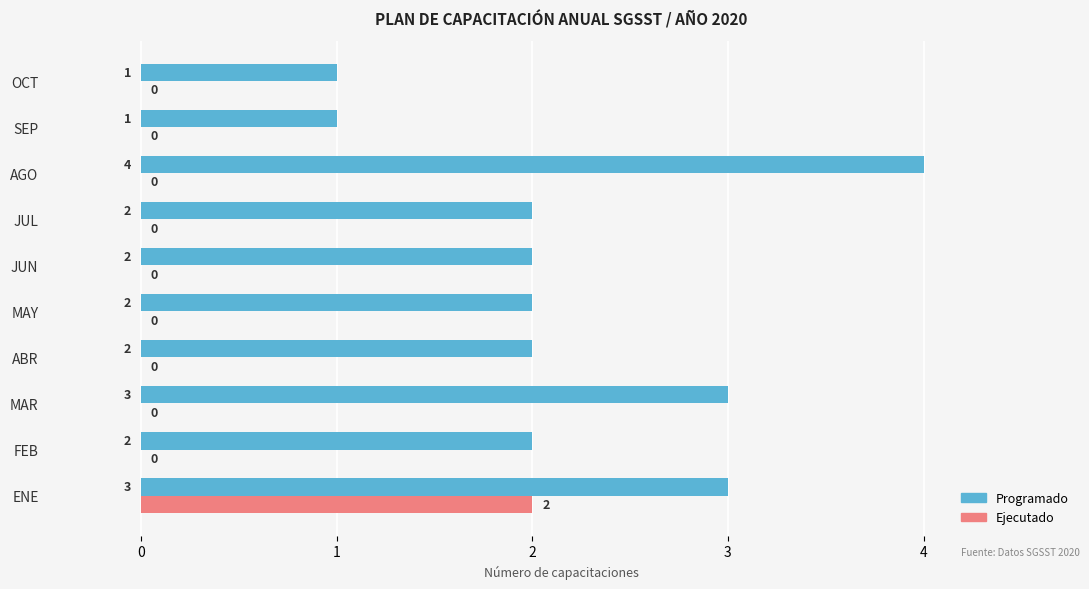

What is the maximum value for Ejecutado?

2